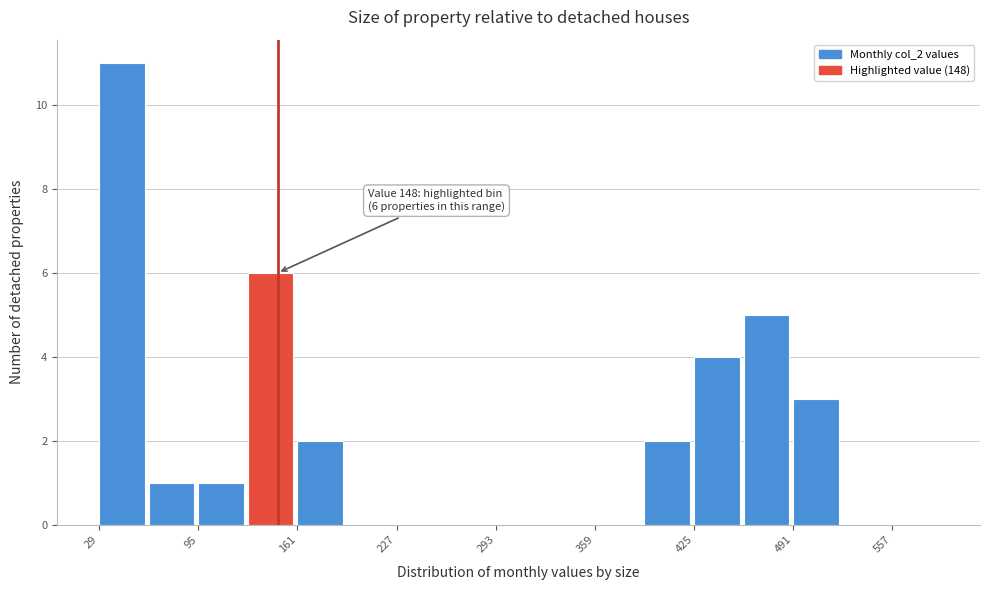

Read against the x-axis, roughly where is the centre of the tallest bar?

40